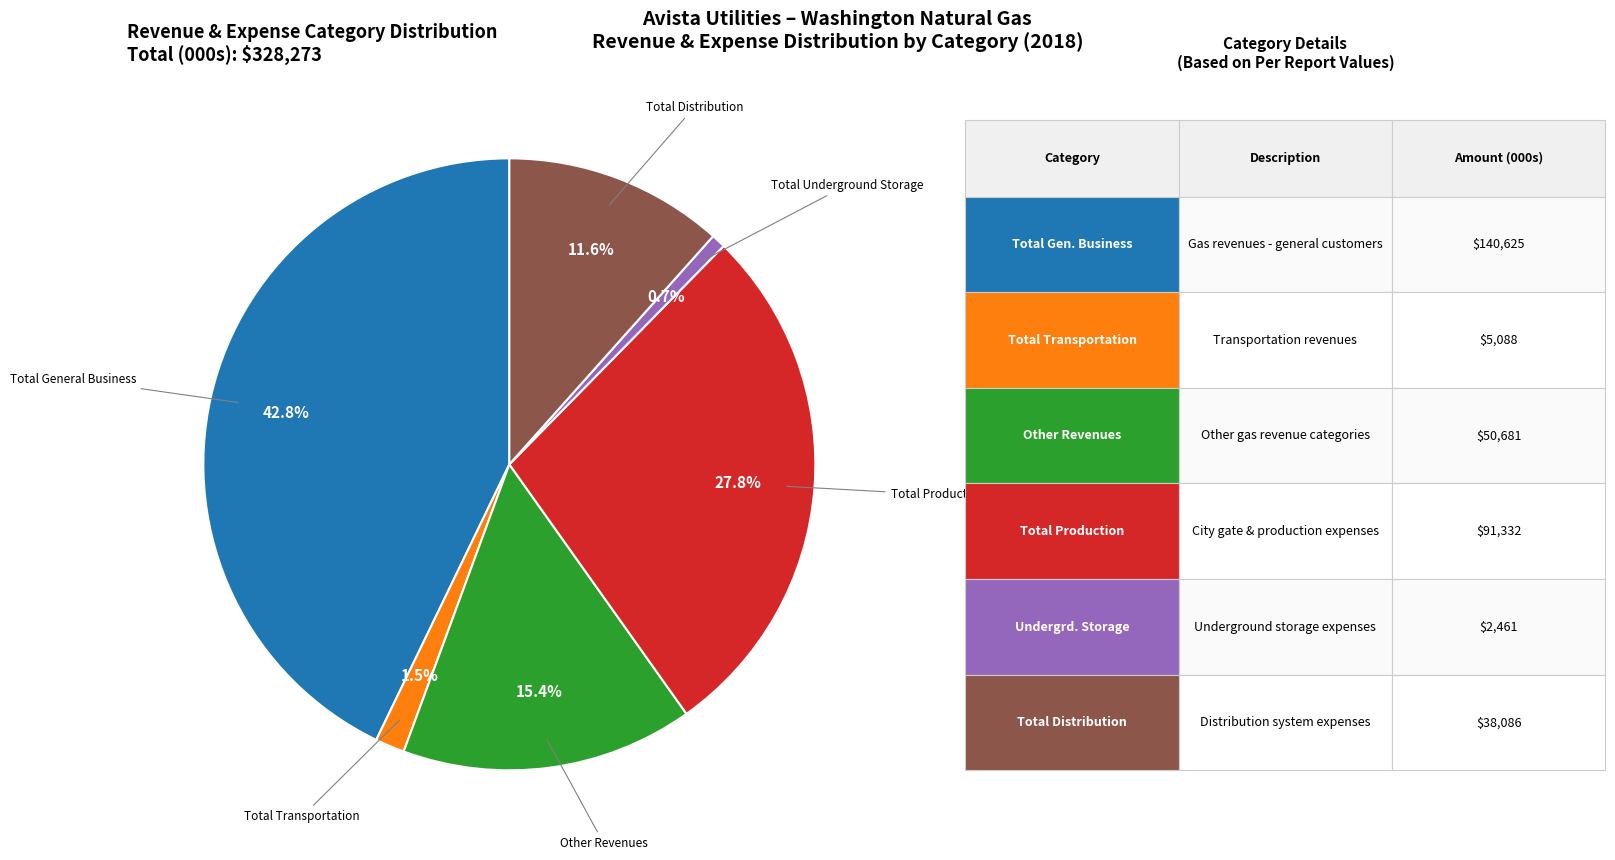

Is there a majority slice in this chart?

No